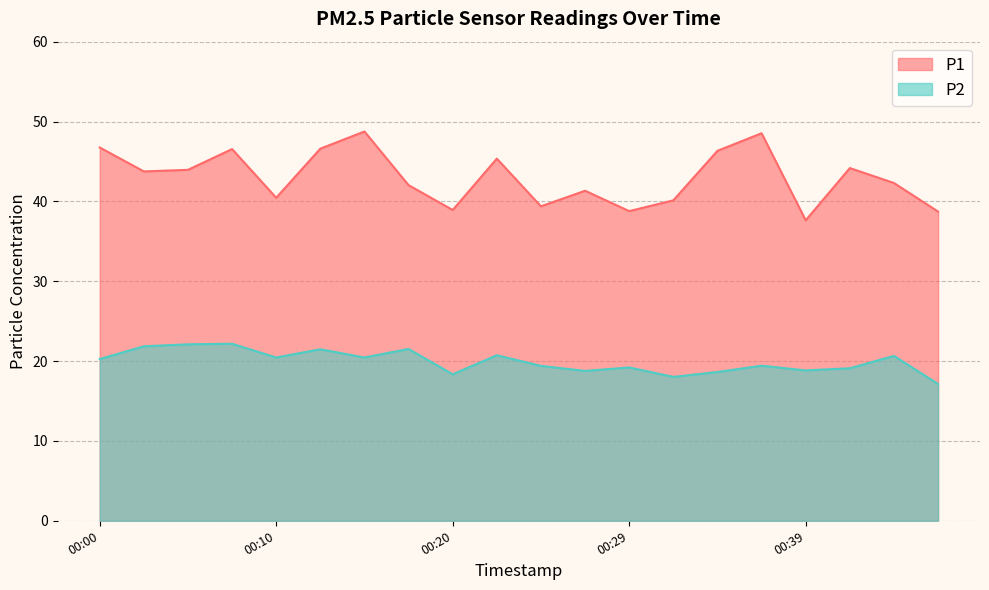

Reading left to right, what are all the values shown in this chart?

P1: 00:00=46.8	00:02=43.8	00:05=44.0	00:07=46.5	00:10=40.5	00:12=46.6	00:15=48.8	00:17=42.0	00:20=38.9	00:22=45.4	00:24=39.4	00:27=41.3	00:29=38.8	00:32=40.1	00:34=46.3	00:37=48.5	00:39=37.6	00:41=44.2	00:44=42.3	00:46=38.7
P2: 00:00=20.2	00:02=21.9	00:05=22.1	00:07=22.2	00:10=20.4	00:12=21.5	00:15=20.4	00:17=21.5	00:20=18.4	00:22=20.7	00:24=19.4	00:27=18.8	00:29=19.2	00:32=18.0	00:34=18.6	00:37=19.4	00:39=18.8	00:41=19.1	00:44=20.6	00:46=17.1